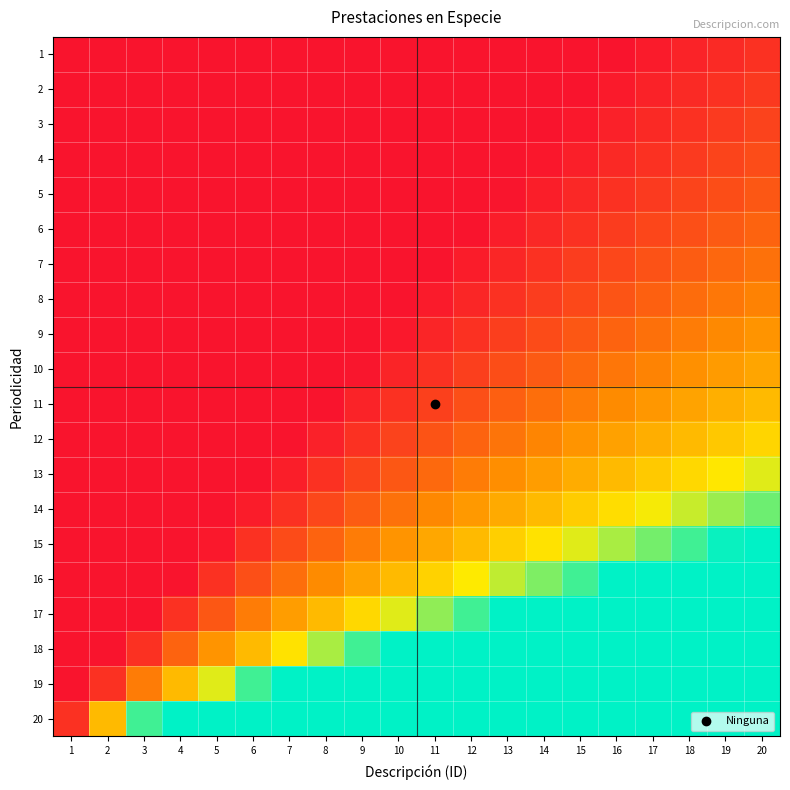

Reading right to left, transcribe all the data shown in this chart.

1: 20=1.0	19=0.9	18=0.9	17=0.8	16=0.8	15=0.7	14=0.7	13=0.6	12=0.6	11=0.5	10=0.5	9=0.4	8=0.4	7=0.3	6=0.3	5=0.2	4=0.2	3=0.1	2=0.1	1=0.0
2: 20=1.1	19=1.0	18=0.9	17=0.9	16=0.8	15=0.8	14=0.7	13=0.7	12=0.6	11=0.6	10=0.5	9=0.5	8=0.4	7=0.4	6=0.3	5=0.3	4=0.2	3=0.2	2=0.1	1=0.1
3: 20=1.1	19=1.1	18=1.0	17=0.9	16=0.9	15=0.8	14=0.8	13=0.7	12=0.7	11=0.6	10=0.6	9=0.5	8=0.4	7=0.4	6=0.3	5=0.3	4=0.2	3=0.2	2=0.1	1=0.1
4: 20=1.2	19=1.1	18=1.1	17=1.0	16=0.9	15=0.9	14=0.8	13=0.8	12=0.7	11=0.6	10=0.6	9=0.5	8=0.5	7=0.4	6=0.4	5=0.3	4=0.2	3=0.2	2=0.1	1=0.1
5: 20=1.2	19=1.2	18=1.1	17=1.1	16=1.0	15=0.9	14=0.9	13=0.8	12=0.7	11=0.7	10=0.6	9=0.6	8=0.5	7=0.4	6=0.4	5=0.3	4=0.2	3=0.2	2=0.1	1=0.1
6: 20=1.3	19=1.3	18=1.2	17=1.1	16=1.1	15=1.0	14=0.9	13=0.9	12=0.8	11=0.7	10=0.7	9=0.6	8=0.5	7=0.5	6=0.4	5=0.3	4=0.3	3=0.2	2=0.1	1=0.1
7: 20=1.4	19=1.4	18=1.3	17=1.2	16=1.1	15=1.1	14=1.0	13=0.9	12=0.9	11=0.8	10=0.7	9=0.6	8=0.6	7=0.5	6=0.4	5=0.4	4=0.3	3=0.2	2=0.1	1=0.1
8: 20=1.5	19=1.5	18=1.4	17=1.3	16=1.2	15=1.2	14=1.1	13=1.0	12=0.9	11=0.8	10=0.8	9=0.7	8=0.6	7=0.5	6=0.5	5=0.4	4=0.3	3=0.2	2=0.2	1=0.1
9: 20=1.7	19=1.6	18=1.5	17=1.4	16=1.3	15=1.2	14=1.2	13=1.1	12=1.0	11=0.9	10=0.8	9=0.7	8=0.7	7=0.6	6=0.5	5=0.4	4=0.3	3=0.2	2=0.2	1=0.1
10: 20=1.8	19=1.7	18=1.6	17=1.5	16=1.5	15=1.4	14=1.3	13=1.2	12=1.1	11=1.0	10=0.9	9=0.8	8=0.7	7=0.6	6=0.5	5=0.5	4=0.4	3=0.3	2=0.2	1=0.1
11: 20=2.0	19=1.9	18=1.8	17=1.7	16=1.6	15=1.5	14=1.4	13=1.3	12=1.2	11=1.1	10=1.0	9=0.9	8=0.8	7=0.7	6=0.6	5=0.5	4=0.4	3=0.3	2=0.2	1=0.1
12: 20=2.2	19=2.1	18=2.0	17=1.9	16=1.8	15=1.7	14=1.6	13=1.4	12=1.3	11=1.2	10=1.1	9=1.0	8=0.9	7=0.8	6=0.7	5=0.6	4=0.4	3=0.3	2=0.2	1=0.1
13: 20=2.5	19=2.4	18=2.2	17=2.1	16=2.0	15=1.9	14=1.7	13=1.6	12=1.5	11=1.4	10=1.2	9=1.1	8=1.0	7=0.9	6=0.7	5=0.6	4=0.5	3=0.4	2=0.2	1=0.1
14: 20=2.9	19=2.7	18=2.6	17=2.4	16=2.3	15=2.1	14=2.0	13=1.9	12=1.7	11=1.6	10=1.4	9=1.3	8=1.1	7=1.0	6=0.9	5=0.7	4=0.6	3=0.4	2=0.3	1=0.1
15: 20=3.3	19=3.2	18=3.0	17=2.8	16=2.7	15=2.5	14=2.3	13=2.2	12=2.0	11=1.8	10=1.7	9=1.5	8=1.3	7=1.2	6=1.0	5=0.8	4=0.7	3=0.5	2=0.3	1=0.2
16: 20=4.0	19=3.8	18=3.6	17=3.4	16=3.2	15=3.0	14=2.8	13=2.6	12=2.4	11=2.2	10=2.0	9=1.8	8=1.6	7=1.4	6=1.2	5=1.0	4=0.8	3=0.6	2=0.4	1=0.2
17: 20=4.0	19=4.0	18=4.0	17=4.0	16=4.0	15=3.7	14=3.5	13=3.2	12=3.0	11=2.7	10=2.5	9=2.2	8=2.0	7=1.7	6=1.5	5=1.2	4=1.0	3=0.7	2=0.5	1=0.2
18: 20=4.0	19=4.0	18=4.0	17=4.0	16=4.0	15=4.0	14=4.0	13=4.0	12=4.0	11=3.7	10=3.3	9=3.0	8=2.7	7=2.3	6=2.0	5=1.7	4=1.3	3=1.0	2=0.7	1=0.3
19: 20=4.0	19=4.0	18=4.0	17=4.0	16=4.0	15=4.0	14=4.0	13=4.0	12=4.0	11=4.0	10=4.0	9=4.0	8=4.0	7=3.5	6=3.0	5=2.5	4=2.0	3=1.5	2=1.0	1=0.5
20: 20=4.0	19=4.0	18=4.0	17=4.0	16=4.0	15=4.0	14=4.0	13=4.0	12=4.0	11=4.0	10=4.0	9=4.0	8=4.0	7=4.0	6=4.0	5=4.0	4=4.0	3=3.0	2=2.0	1=1.0